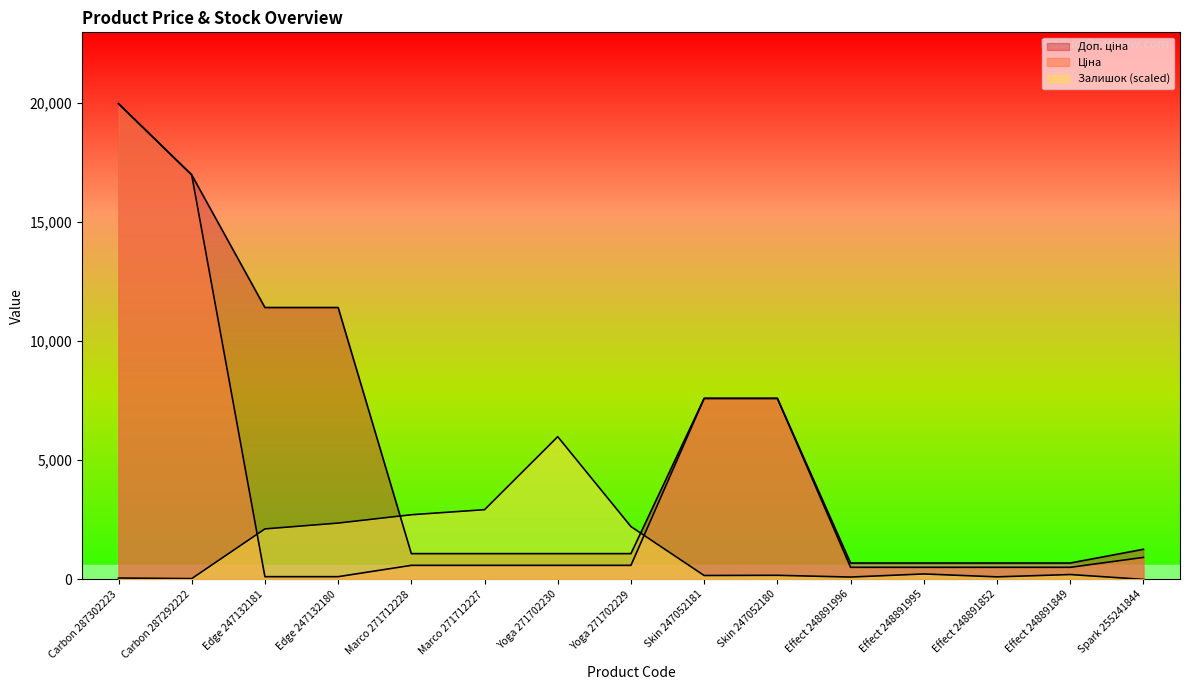

Reading right to left, list all the values displayed in this chart.

Ціна: 923.4	507.2	507.2	507.2	507.2	7596.5	7596.5	589.9	589.9	589.9	589.9	114.1	114.1	16976.3	19964.2
Доп. ціна: 1263.2	687.0	687.0	687.0	687.0	7596.5	7596.5	1081.7	1081.7	1081.7	1081.7	11410.0	11410.0	16976.3	19964.2
Залишок: 0.0	203.7	105.9	228.2	97.8	171.1	163.0	2216.4	5989.3	2925.4	2713.5	2363.1	2118.6	32.6	57.0